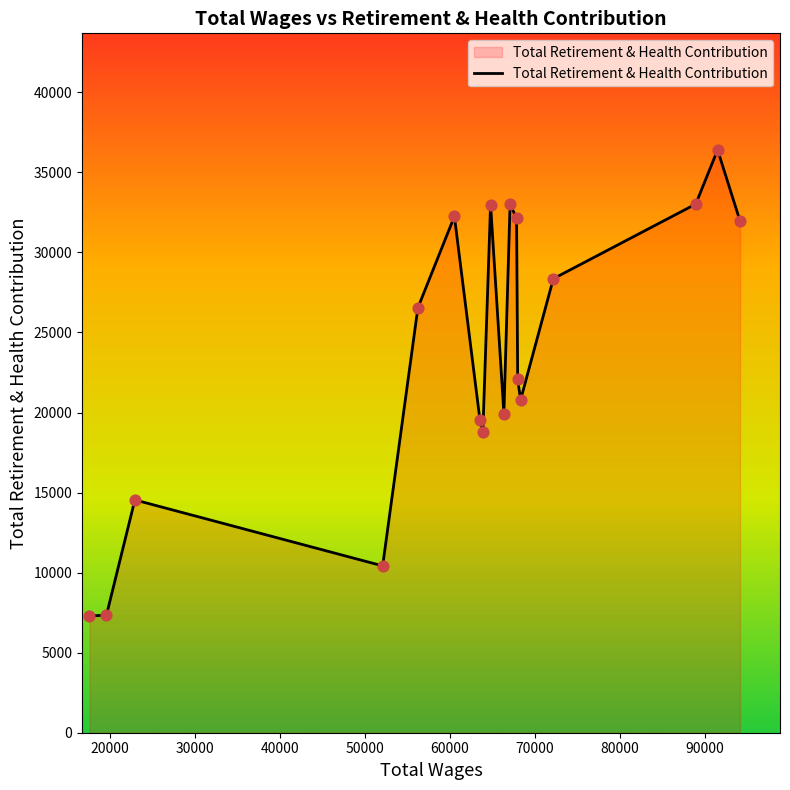

What is the minimum value shown in the chart?

7294